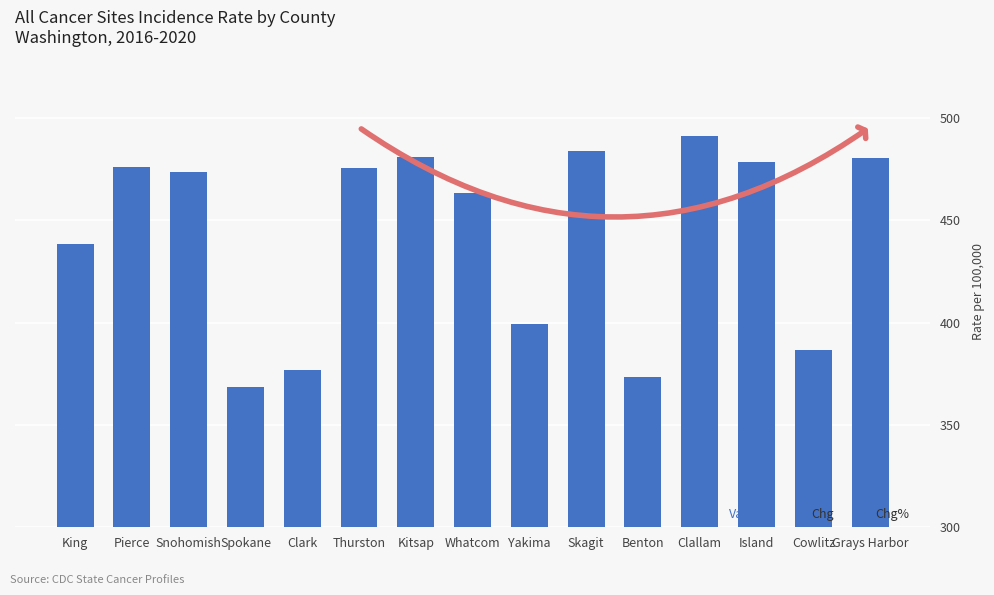

True or false: the data shows 722.8 at Whatcom.

False